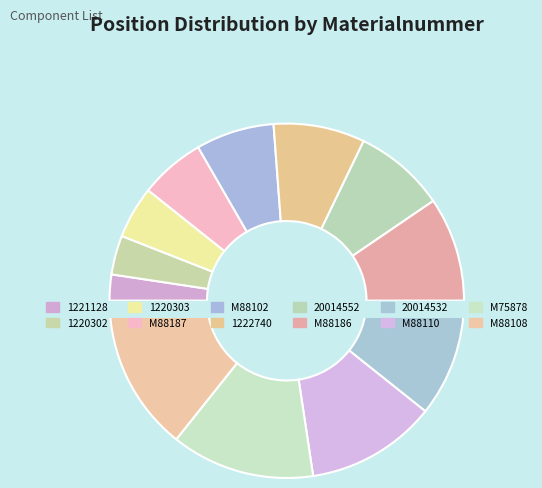

The 1220303 slice represents 5% of the pie. True or false?

True